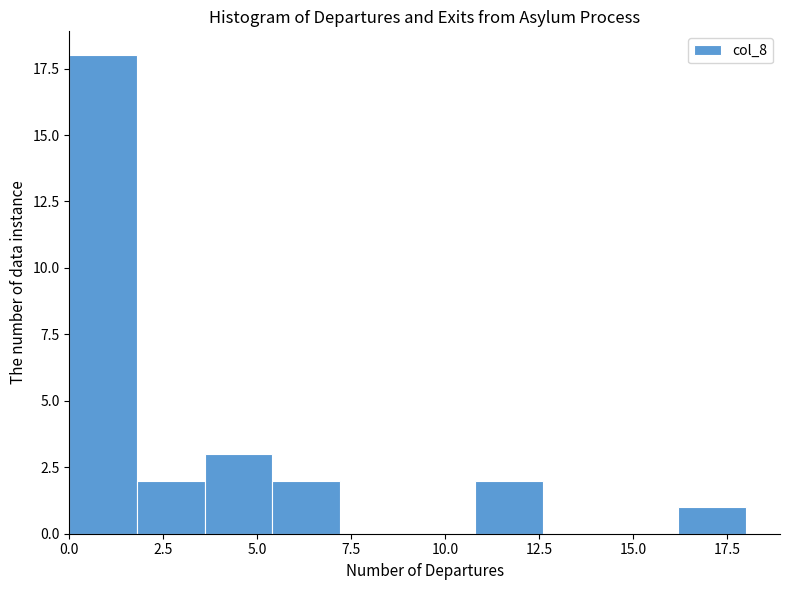

Around what value on the x-axis is the tallest bar? Give the approximate position of its centre, as read against the axis.

1.0